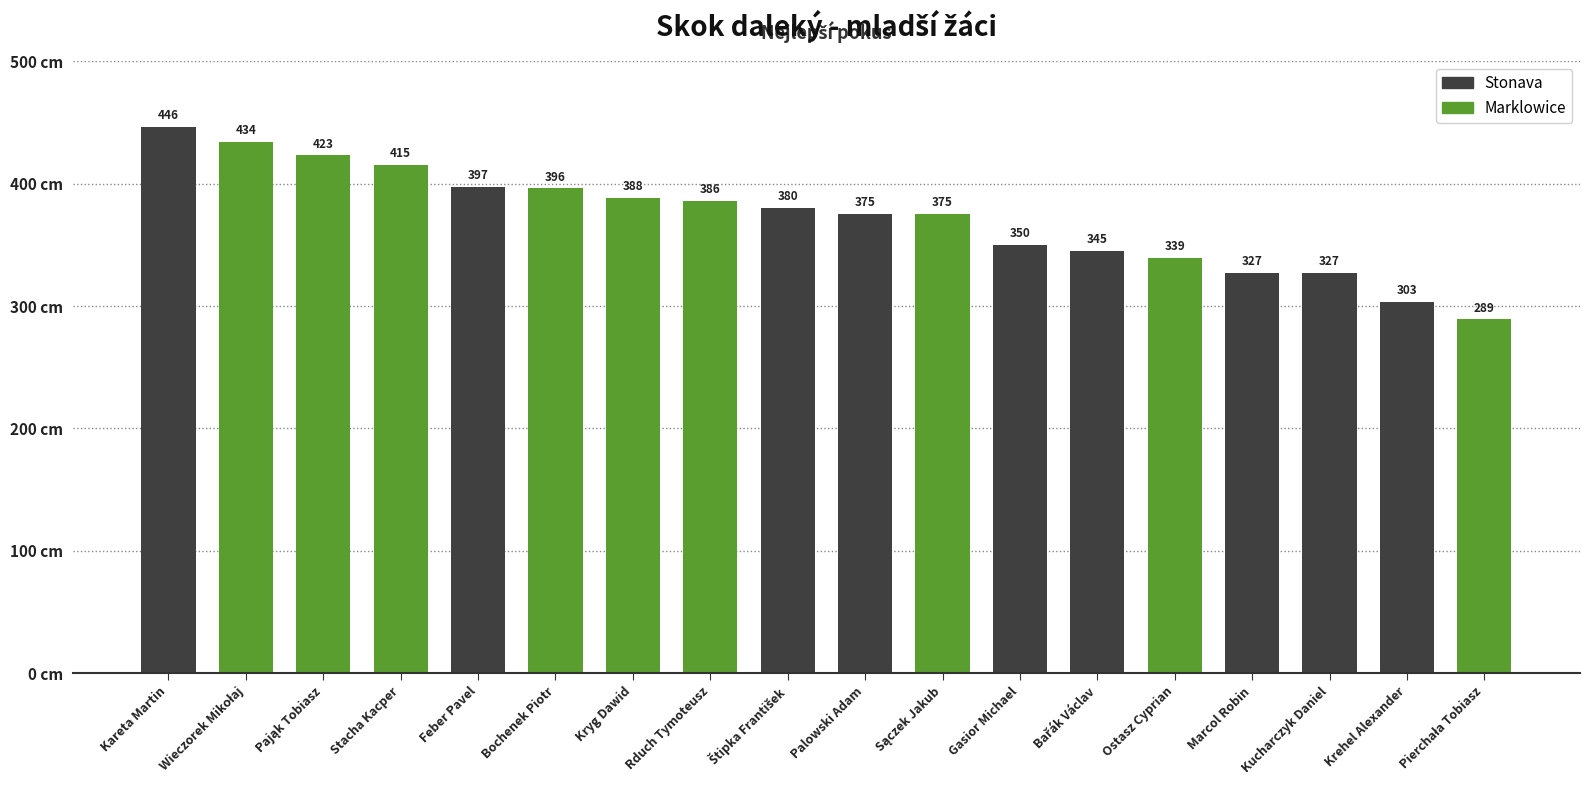

The chart shows a value of 446 at Kareta Martin. True or false?

True